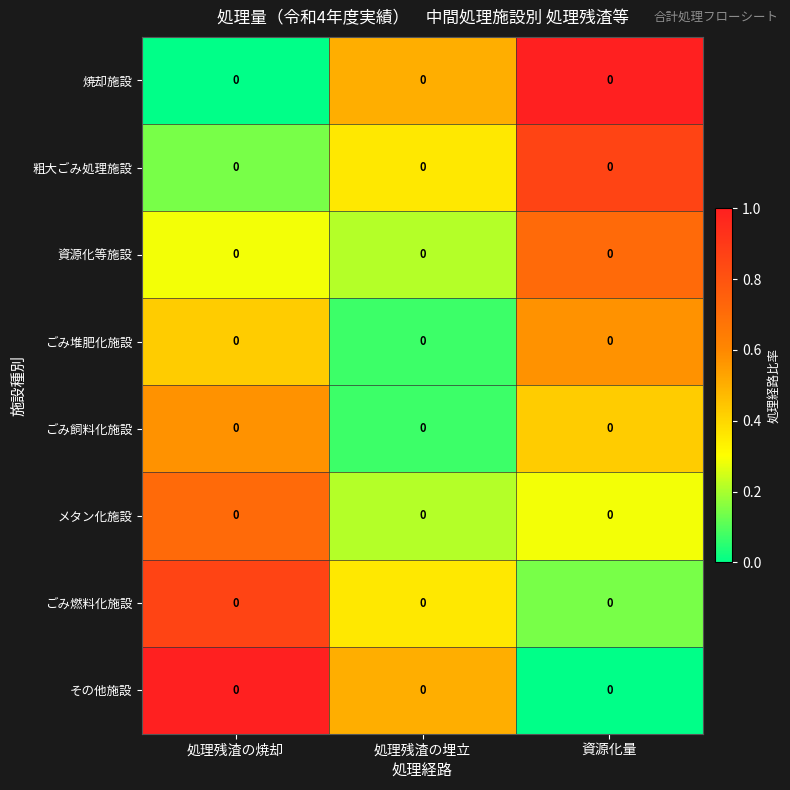

What is the difference between the その他施設 values at 資源化量 and 処理残渣の埋立?

0.5